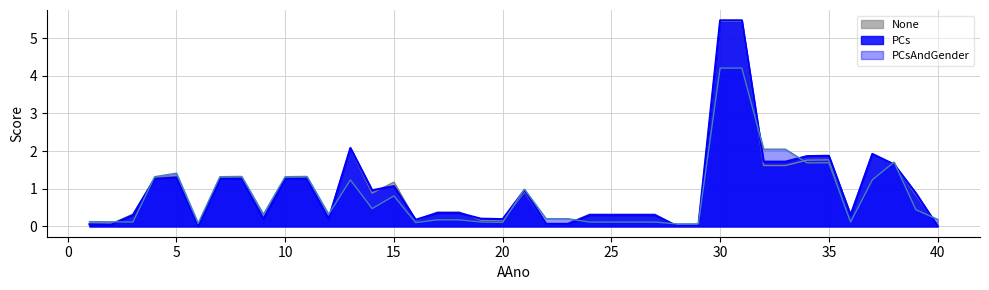

What is the maximum value shown in the chart?

5.5